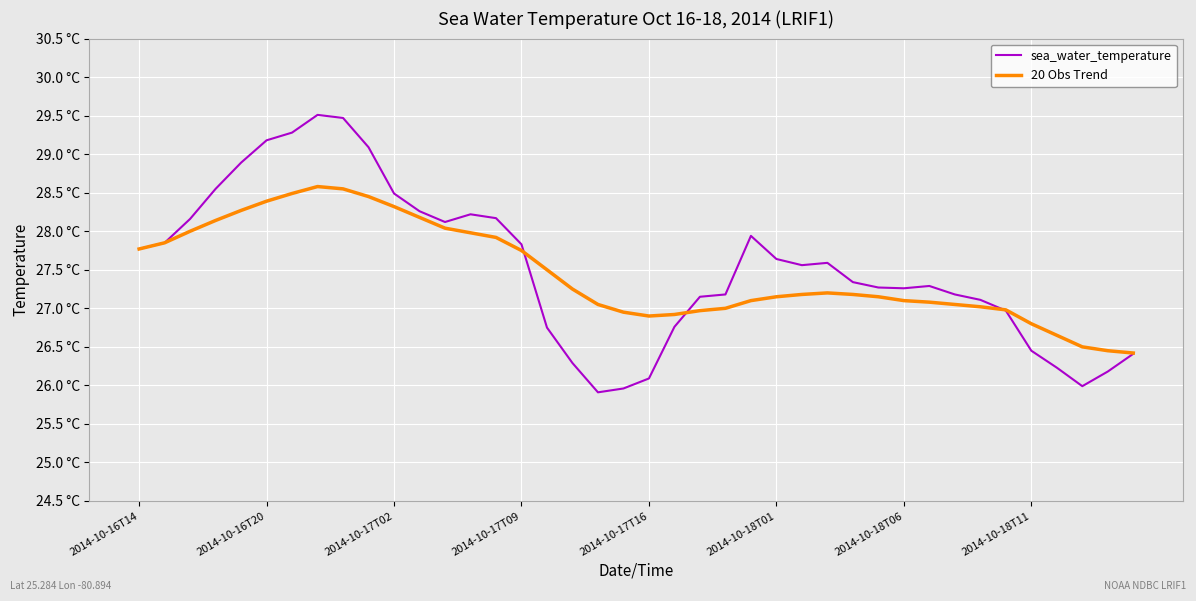

Does the chart have visible grid lines?

Yes